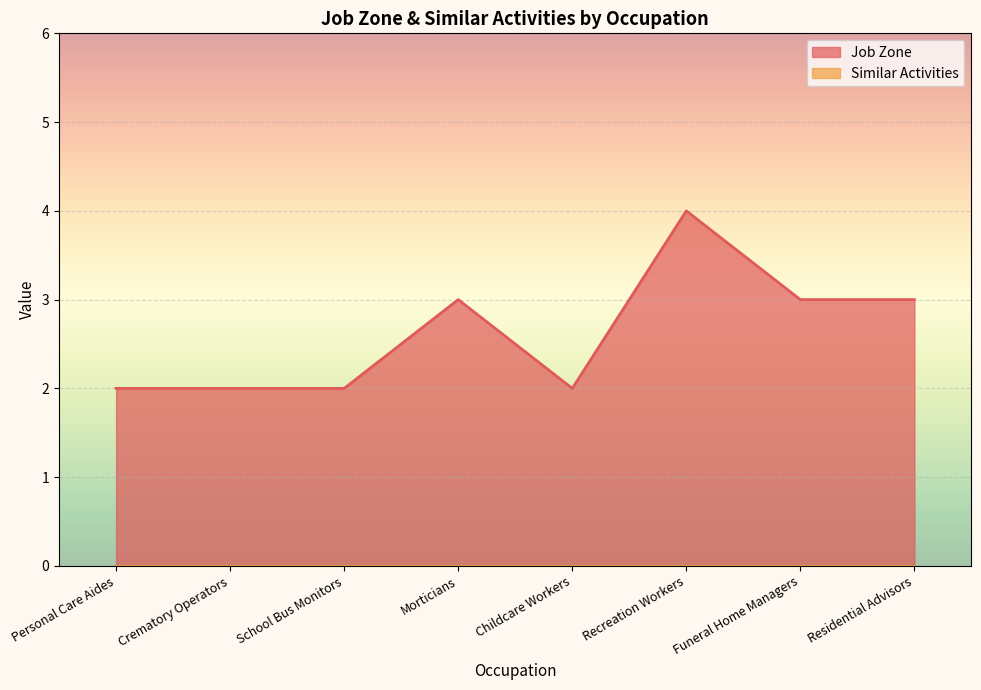

Which has a higher value, Personal Care Aides or Childcare Workers?

Personal Care Aides